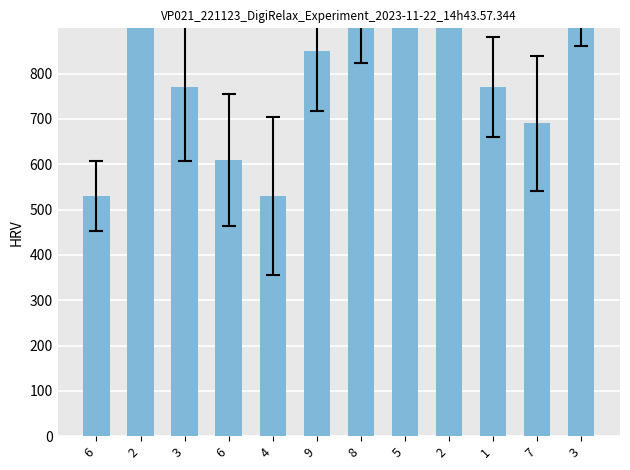

At which label does the data first exceed 850?

2